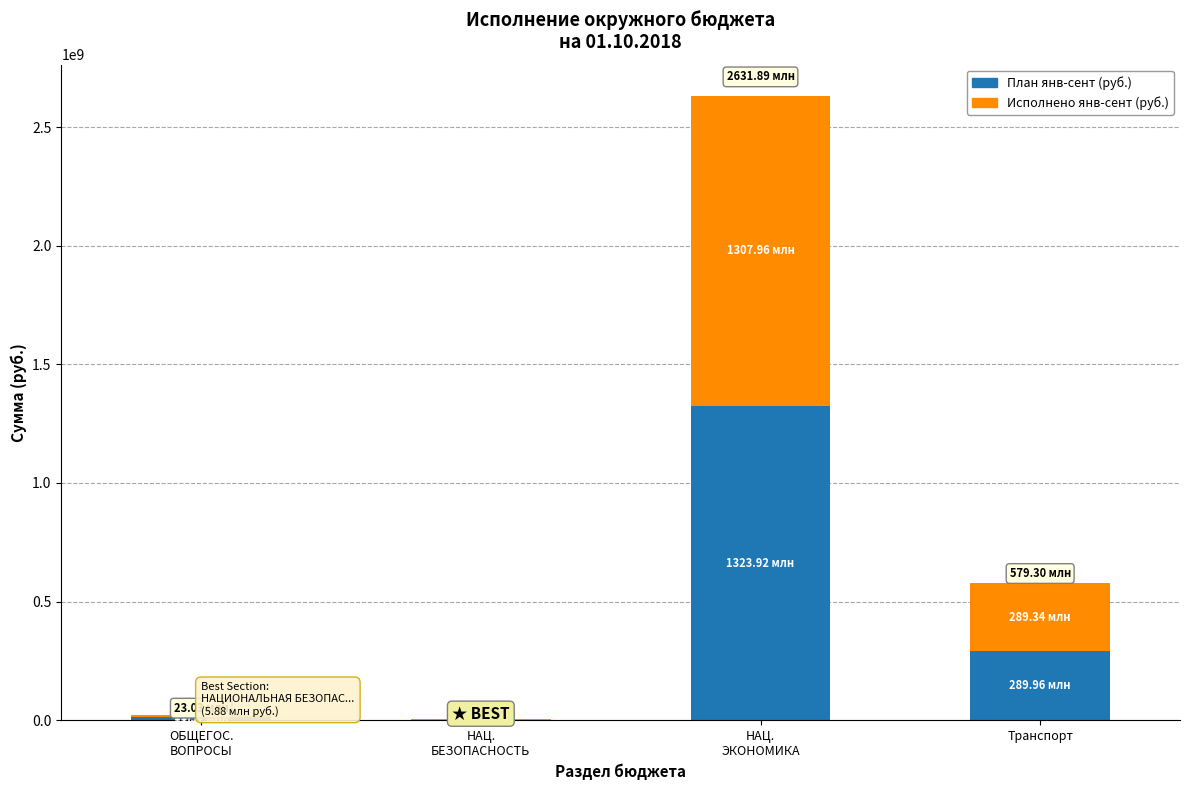

What is the sum of all План янв-сент (руб.) values?

1628414524.5